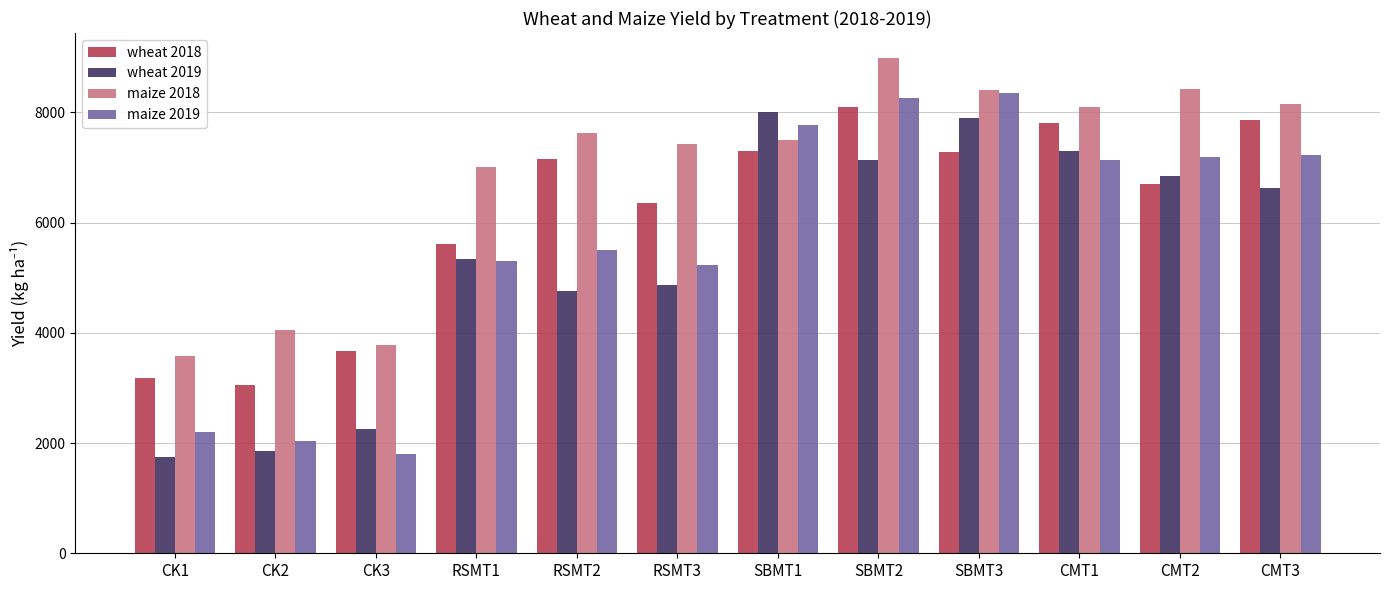

What is the total value across all series at CK3?

11494.2